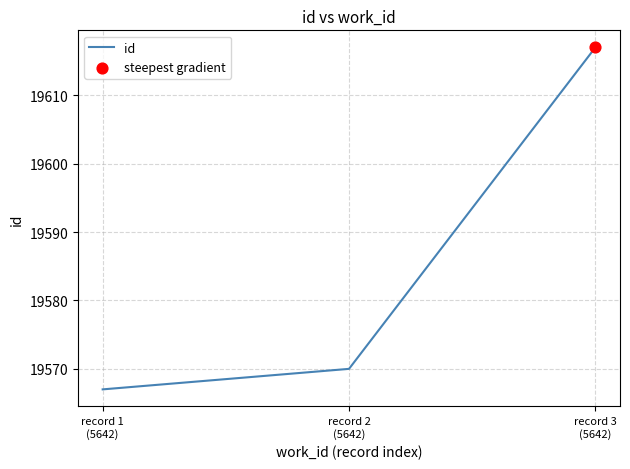

Between record 3
(5642) and record 2
(5642), which is larger?

record 3
(5642)